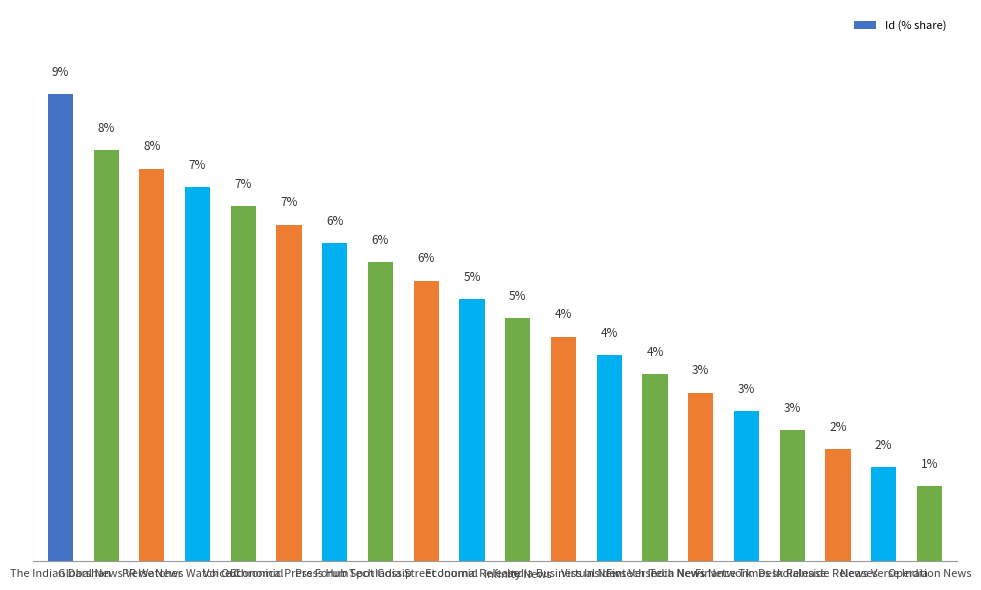

Reading left to right, list all the values displayed in this chart.

The Indian Darshan=9.2	Global News Verse=8.1	PR Watcher=7.7	News Watch Out=7.4	Voice Chronical=7.0	Economic Press Forum=6.6	Press Hub Spot=6.2	Tech Gossip=5.9	India Street Journal=5.5	Economic Release=5.1	Infinity News=4.8	India Business Insider=4.4	Virtual News Verse=4.0	Fintech India News=3.7	Tech News Network=3.3	Finance Times India=2.9	Desk Release=2.6	Inside Releases=2.2	News Verse India=1.8	Operation News=1.5